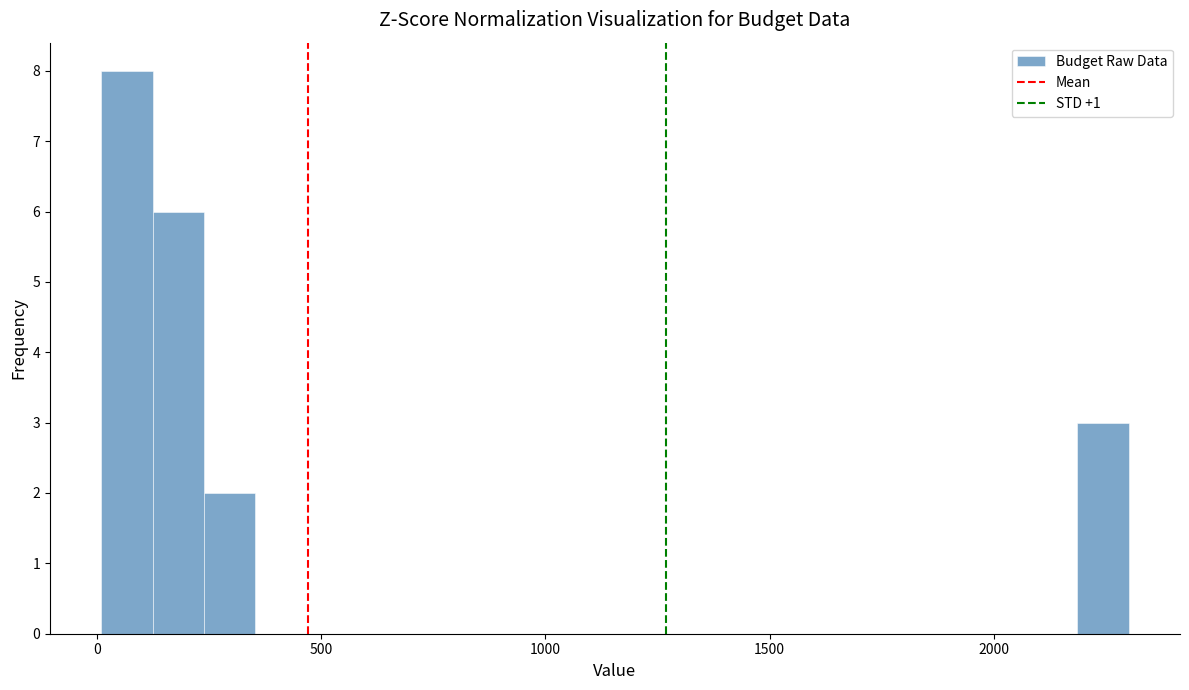

Read against the x-axis, roughly where is the centre of the tallest bar?

50